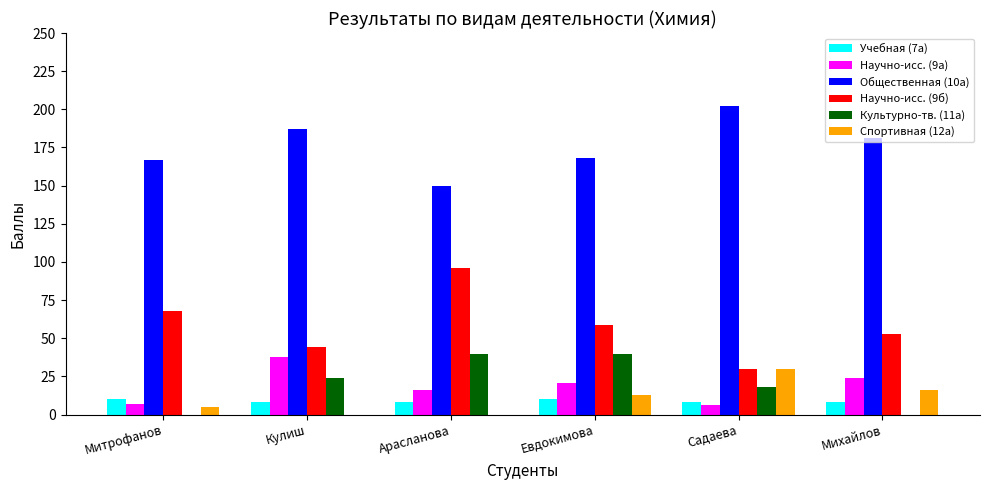

The value of Общественная (10а) at Михайлов is 181. True or false?

True